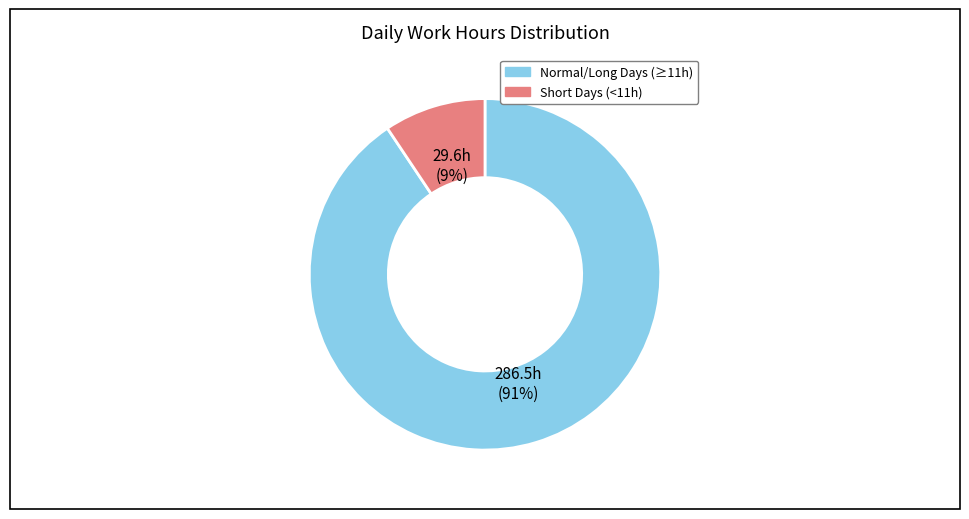

Which has a higher value, Short Days (<11h) or Normal/Long Days (≥11h)?

Normal/Long Days (≥11h)